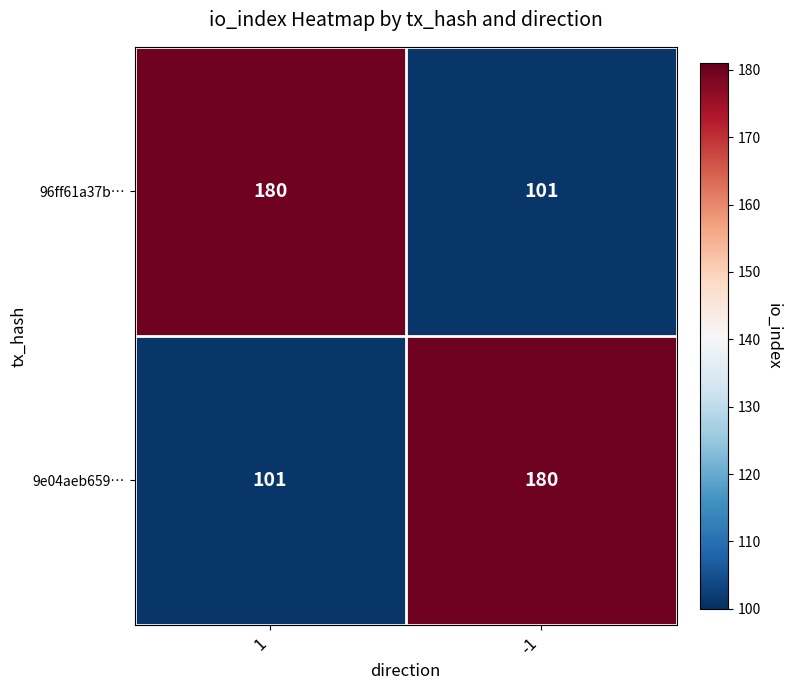

Reading right to left, what are all the values shown in this chart?

96ff61a37b…: -1=101	1=180
9e04aeb659…: -1=180	1=101